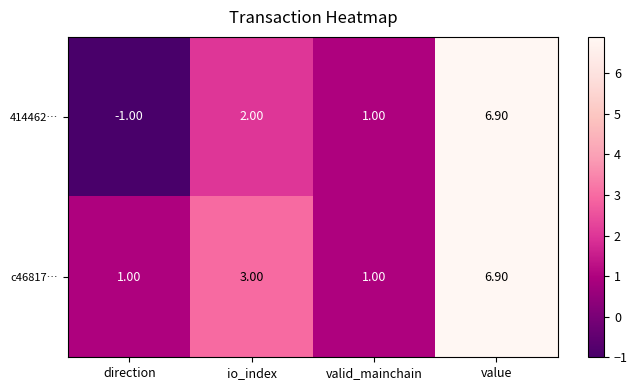

At which label is c46817… closest to 3?

io_index